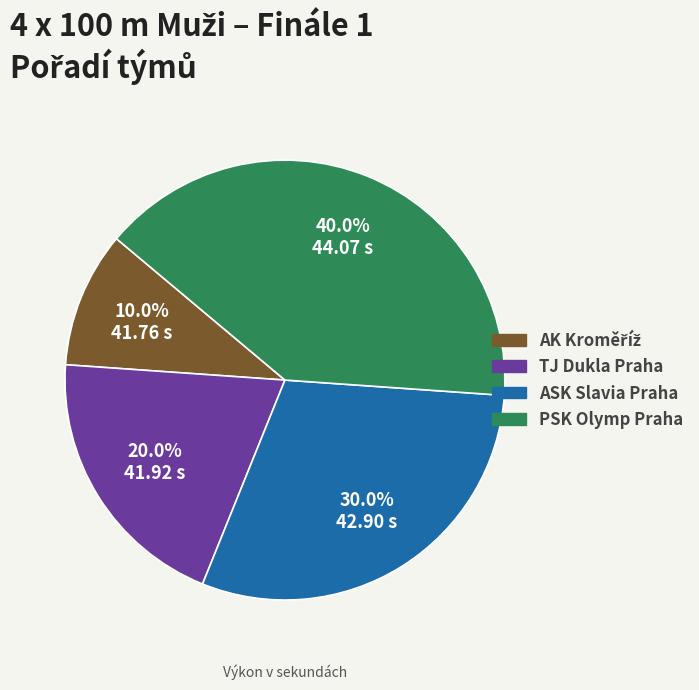

To the nearest percent, what is the average slice percentage?

25%